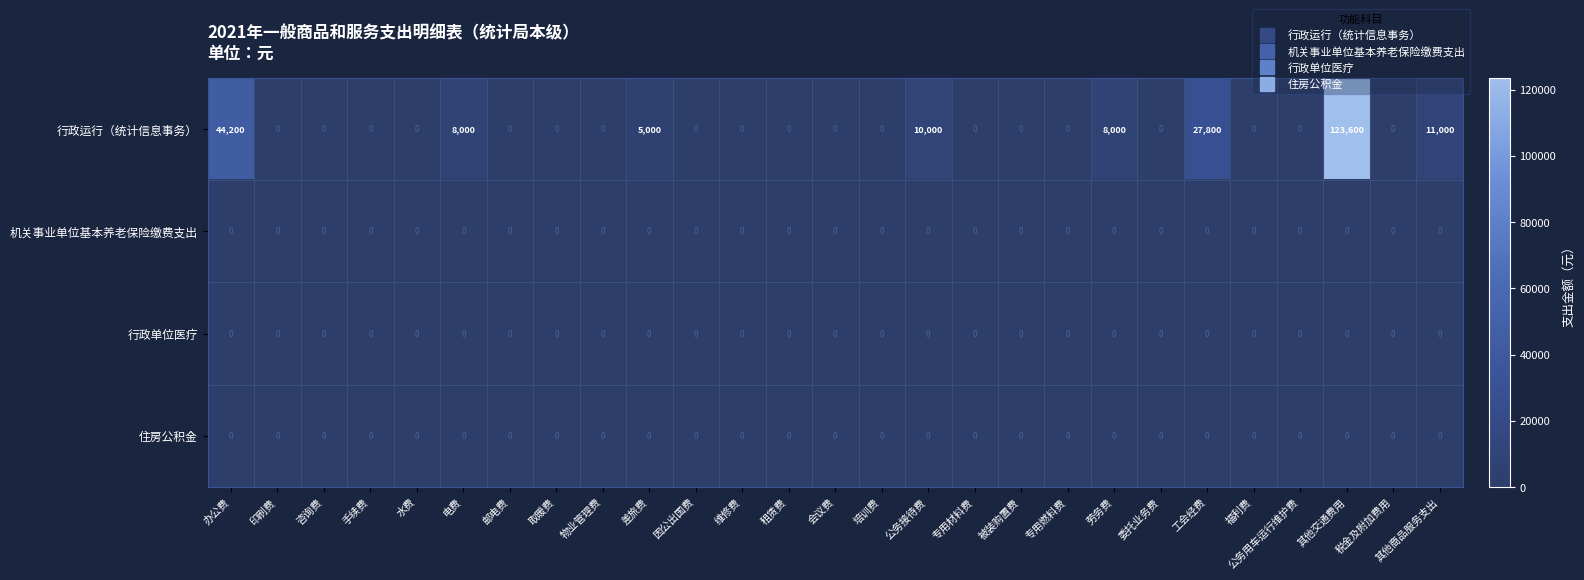

Which series changed the most between 公务接待费 and 被装购置费?

行政运行（统计信息事务）